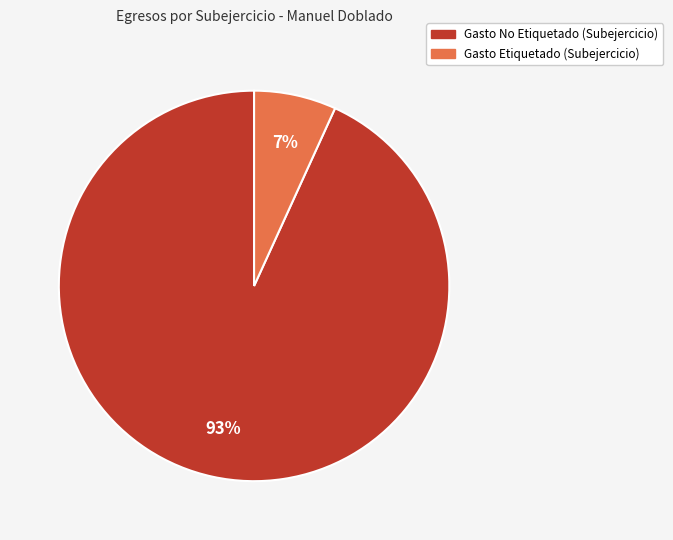

Between Gasto Etiquetado (Subejercicio) and Gasto No Etiquetado (Subejercicio), which is larger?

Gasto No Etiquetado (Subejercicio)